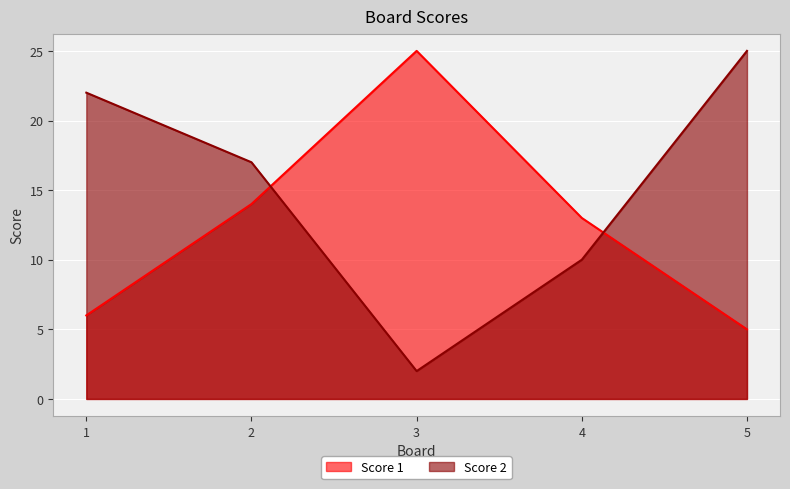

What is the difference between the highest and lowest values at 2?

3